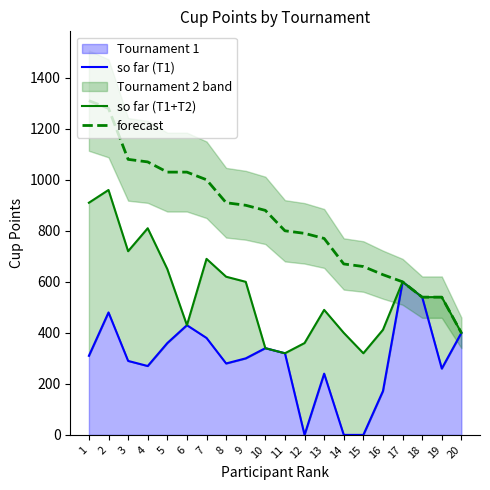

Where is so far (T1+T2) nearest to the value 640?

5